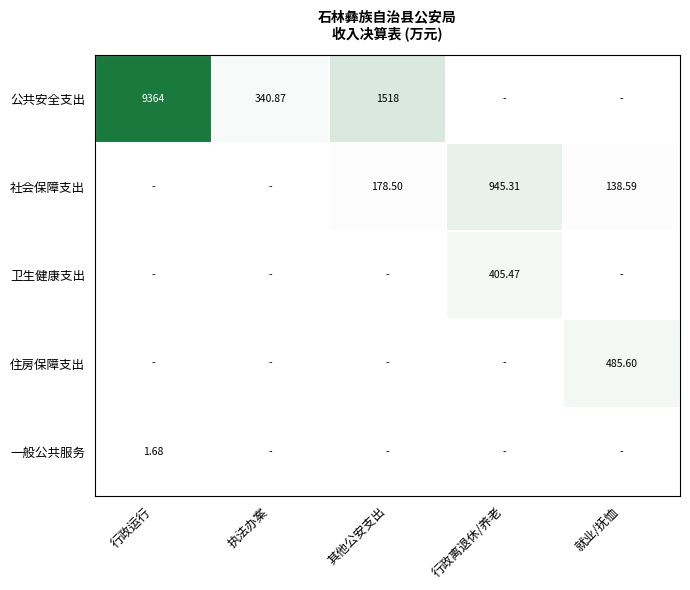

At which label does 卫生健康支出 reach its minimum?

行政运行